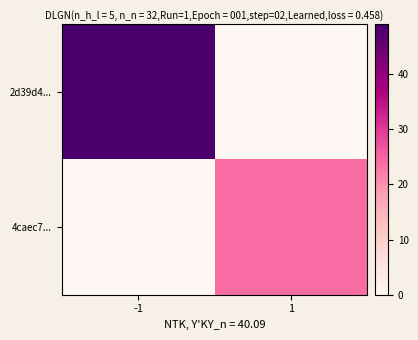

Reading left to right, list all the values displayed in this chart.

2d39d4...: -1=49	1=0
4caec7...: -1=0	1=24